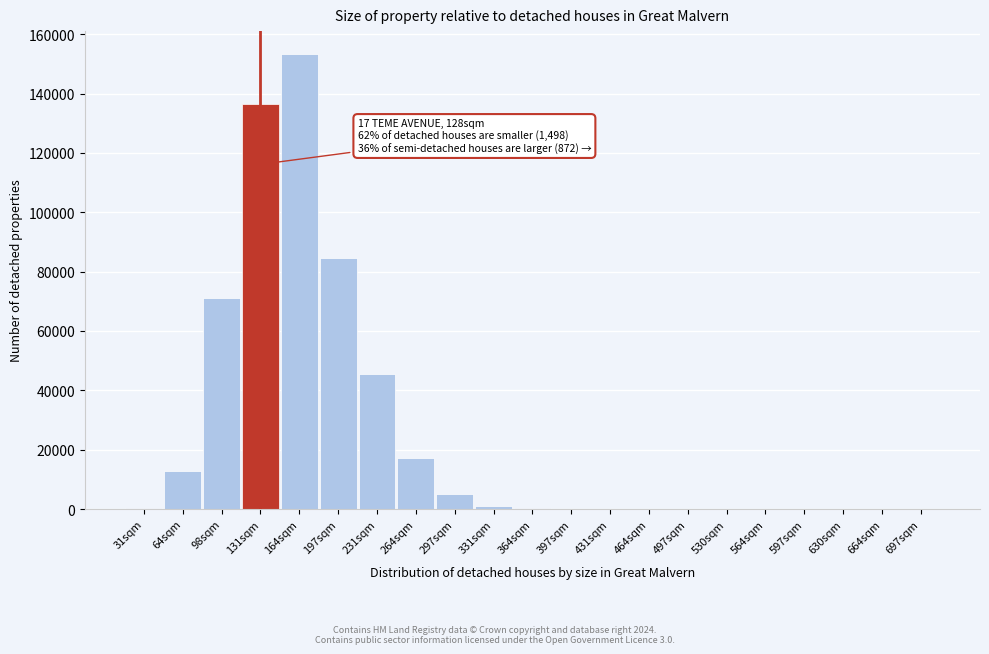

Is it true that the value at 231sqm is 45601?

True